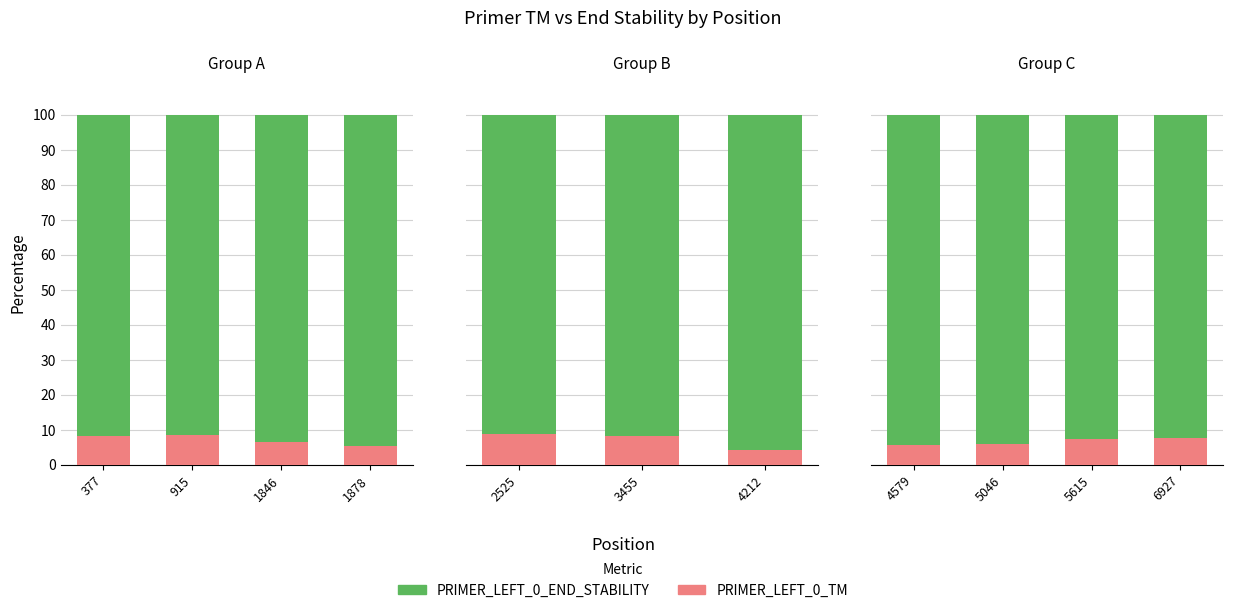

How many data points does each series have?

4